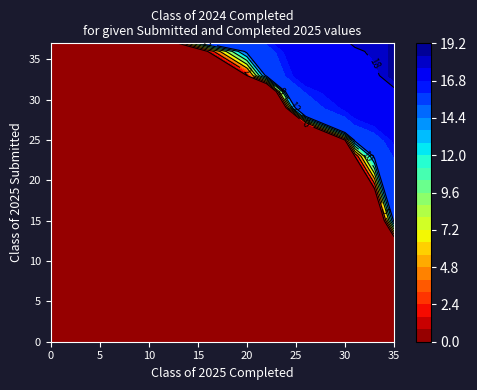

How many values in the 37 series are below 28?

19